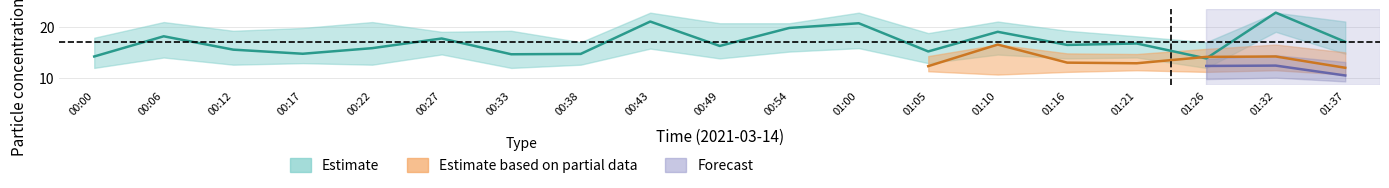

Is it true that SDS_P2 equals 1.6 at 00:00?

False